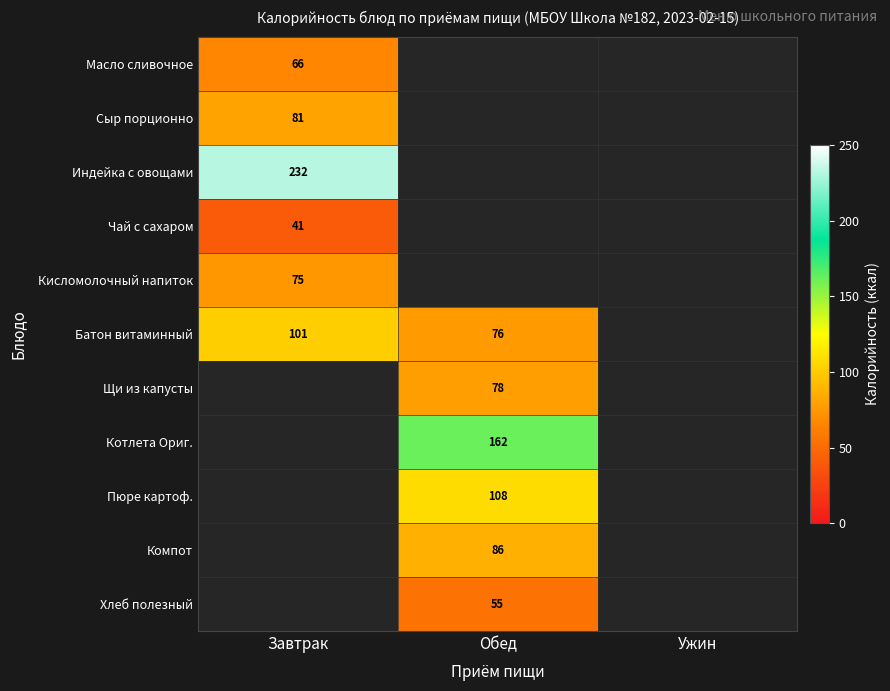

The value of Батон витаминный at Завтрак is 48. True or false?

False